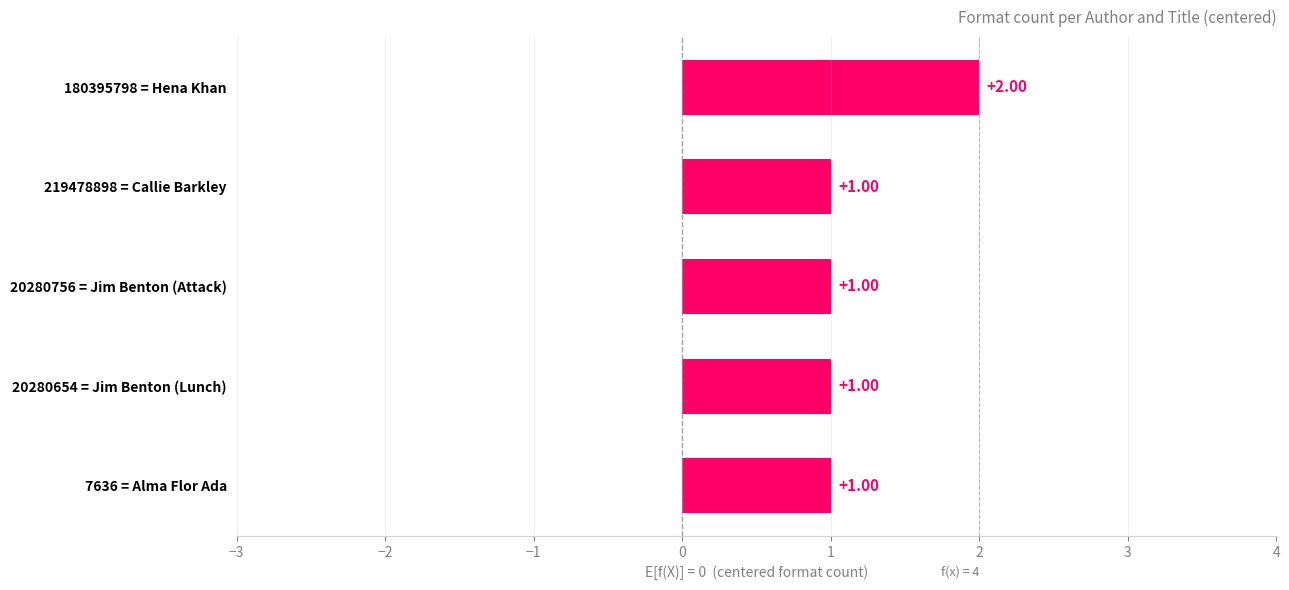

Which has a higher value, 7636 = Alma Flor Ada or 180395798 = Hena Khan?

180395798 = Hena Khan